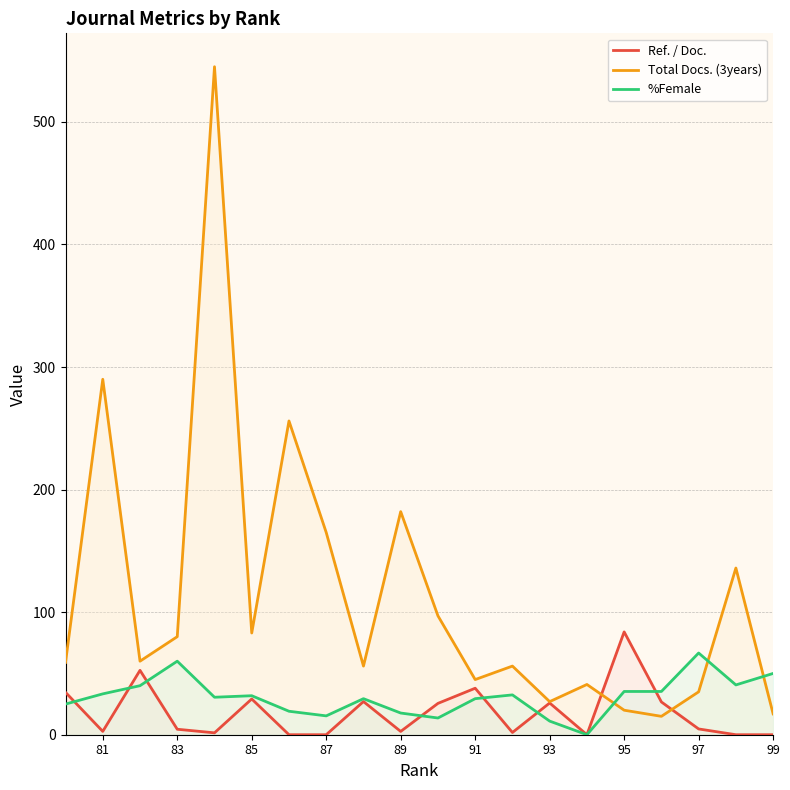

Is it true that Total Docs. (3years) equals 18.5 at 93?

False